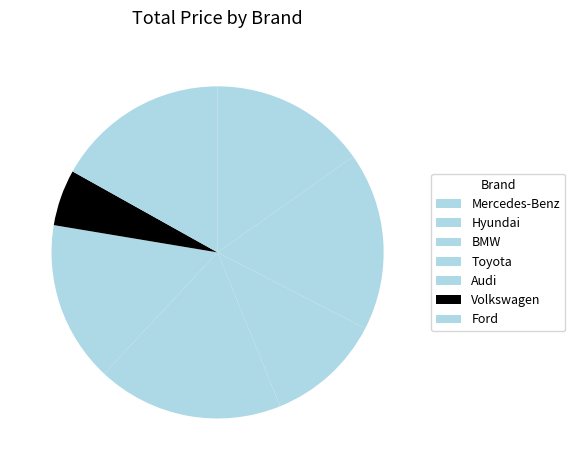

Which slice is the smallest?

Volkswagen